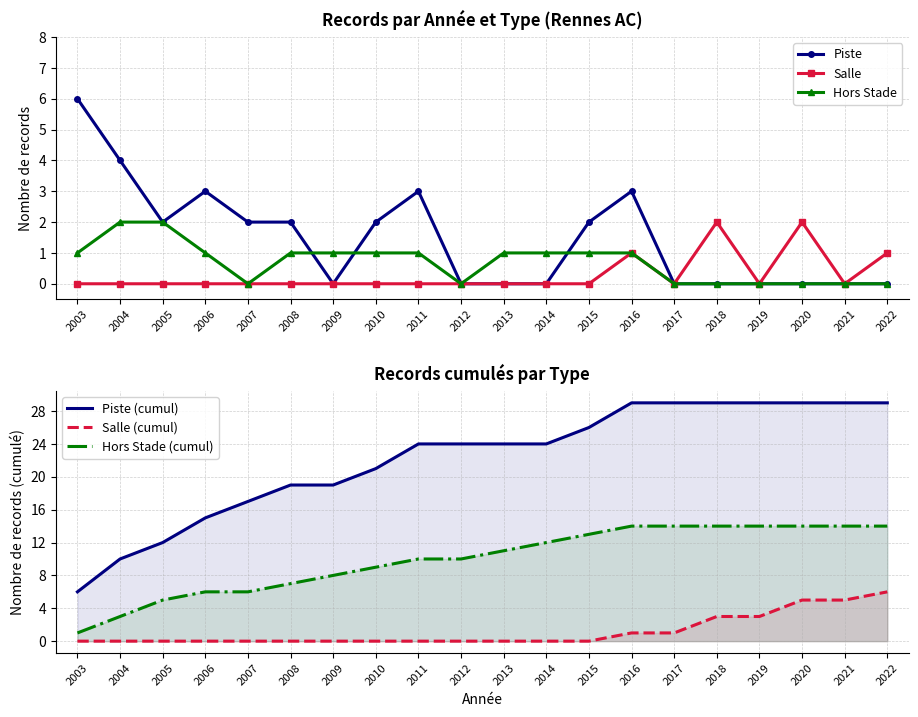

True or false: Salle has more than 2 points higher than both neighbors.

True